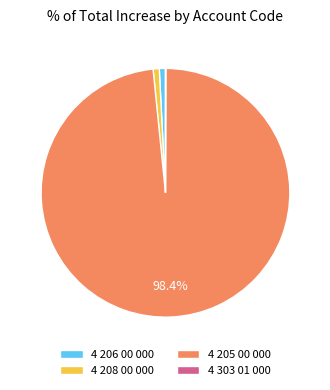

Combined, do 4 206 00 000 and 4 205 00 000 account for over 50%?

Yes